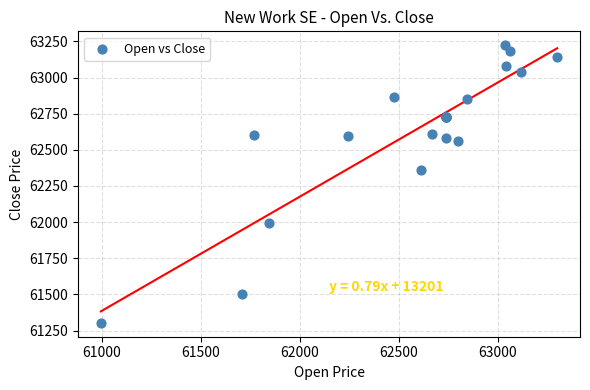

What Y value in the scatter plot is closest to 62263?

62361